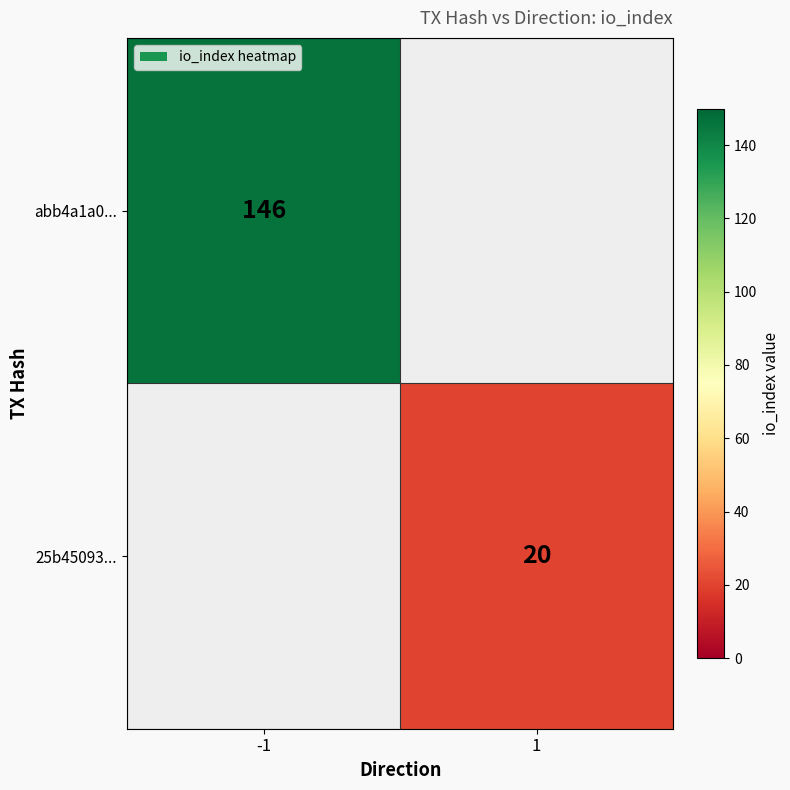

Is it true that abb4a1a0... equals 65 at -1?

False